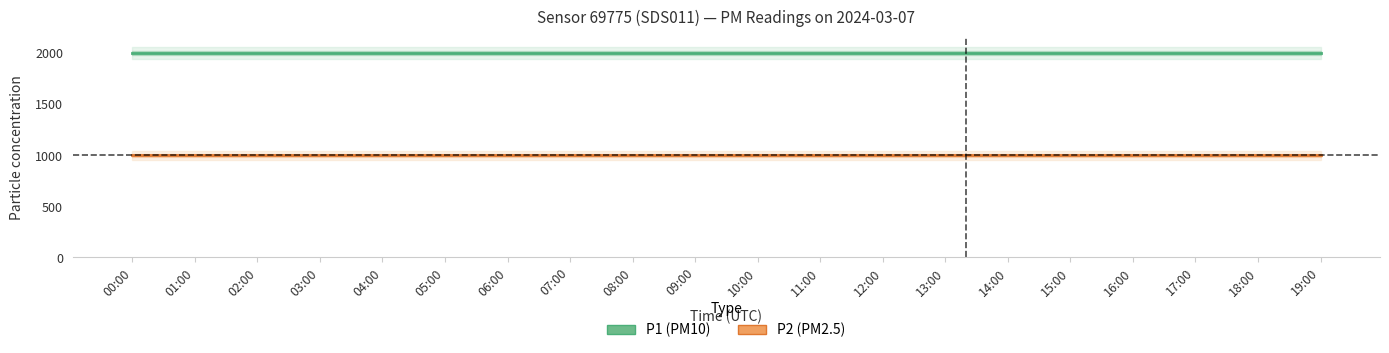

True or false: P2 has a value of 1724.2 at 07:00.

False